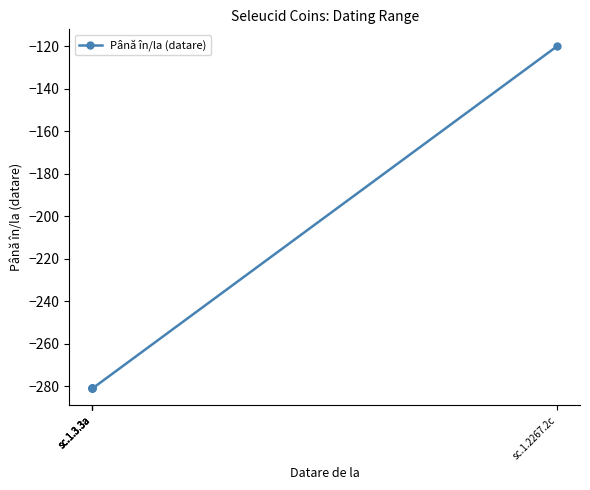

How many lines are shown in the chart?

1